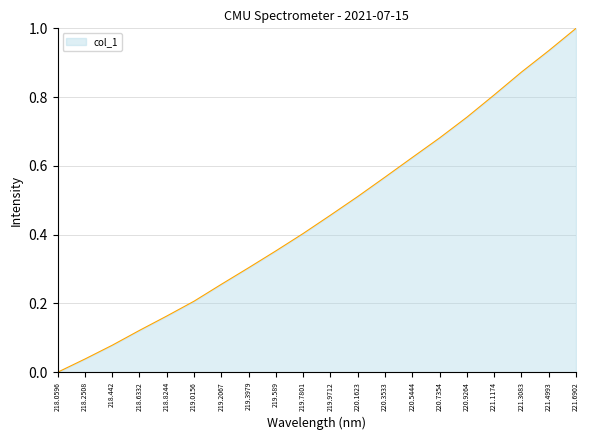

How many distinct data groups are displayed?

1